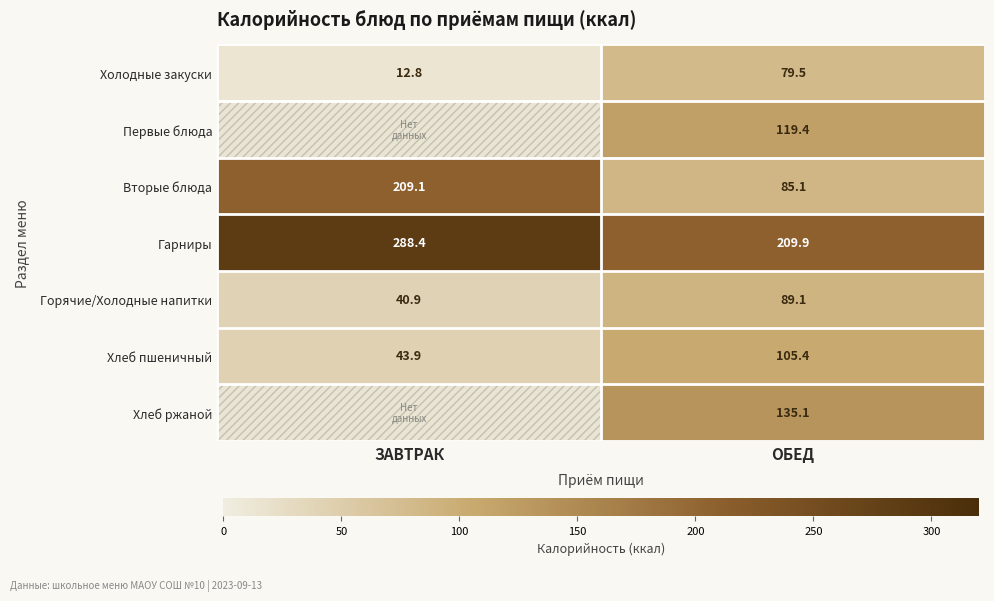

The Гарниры series shows 53.4 at ОБЕД. True or false?

False